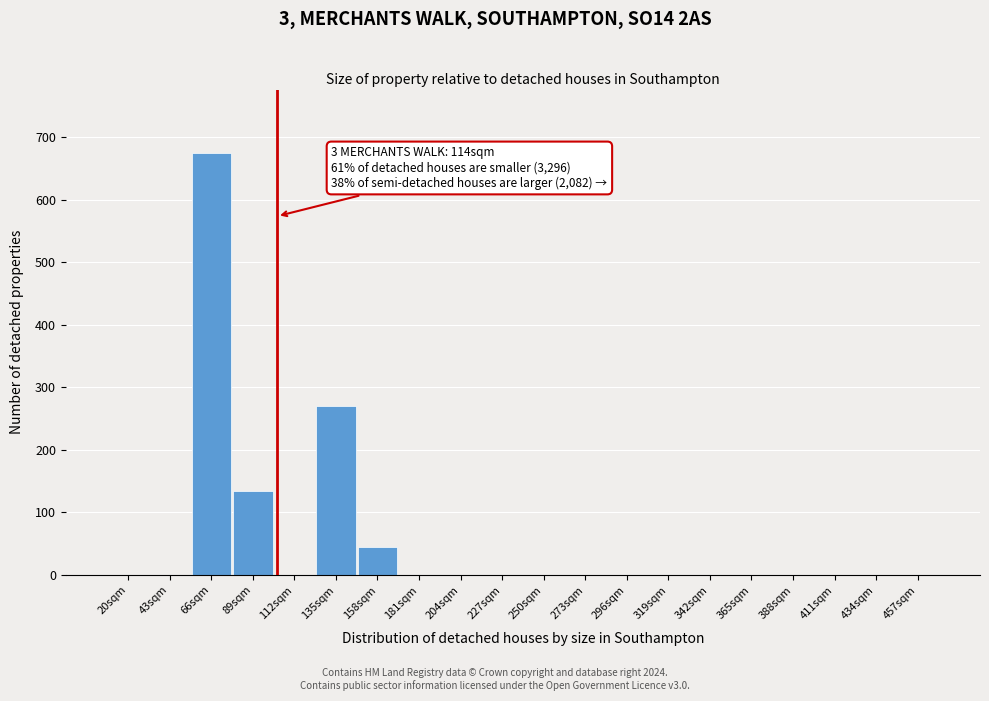

Reading right to left, transcribe all the data shown in this chart.

457sqm=0	434sqm=0	411sqm=0	388sqm=0	365sqm=0	342sqm=0	319sqm=0	296sqm=0	273sqm=0	250sqm=0	227sqm=0	204sqm=0	181sqm=0	158sqm=45	135sqm=270	112sqm=0	89sqm=135	66sqm=675	43sqm=0	20sqm=0